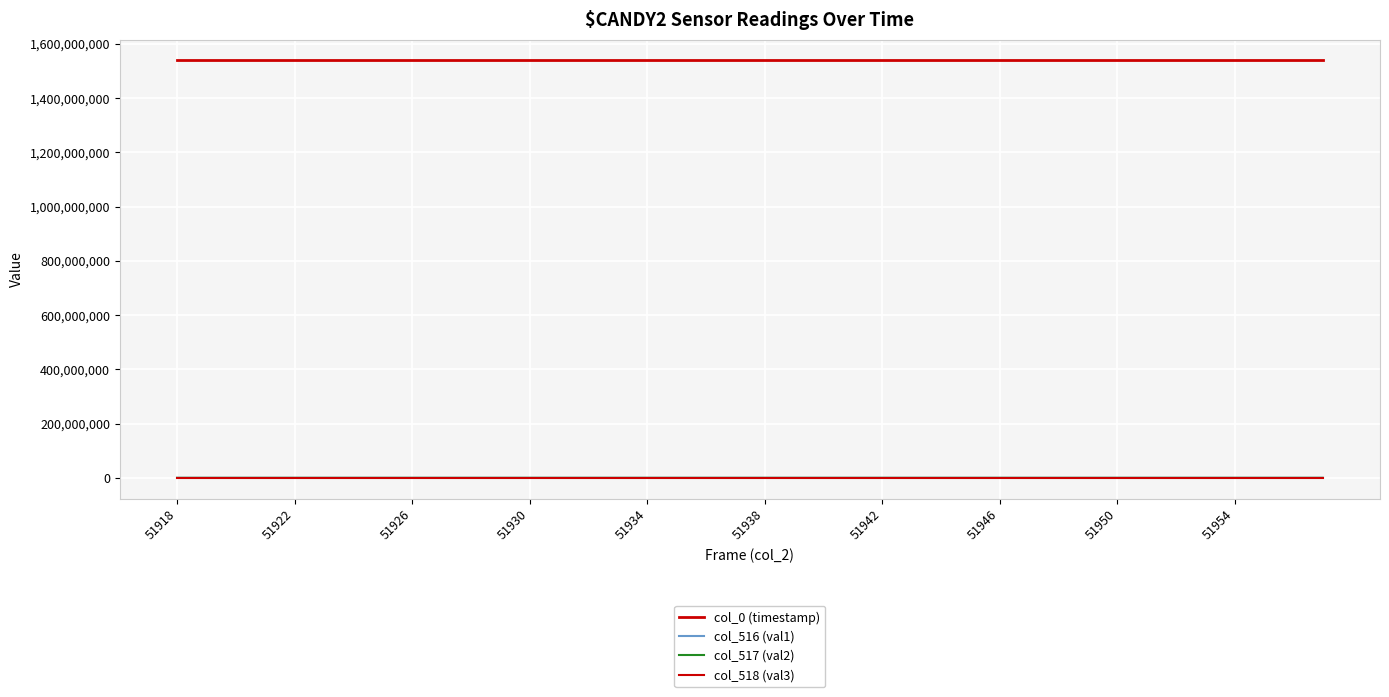

Which category has the highest value across all series?

39